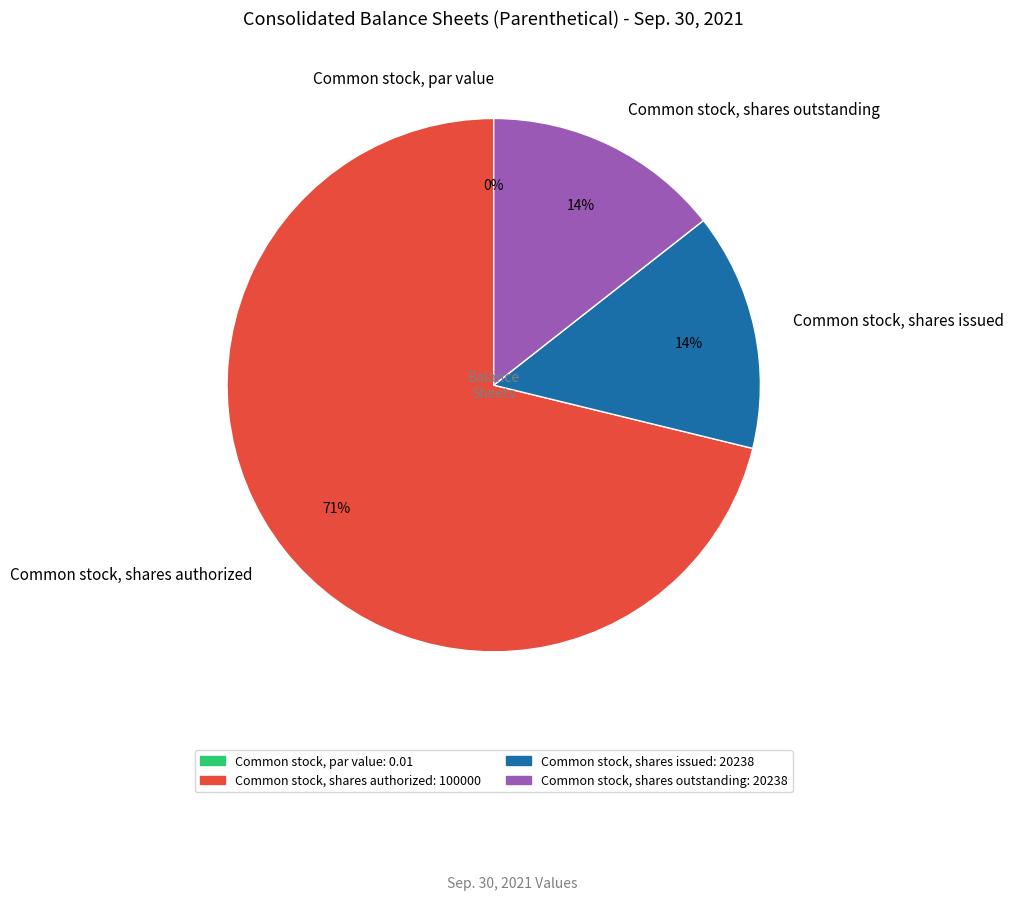

To the nearest percent, what percentage of the pie is Common stock, shares outstanding?

14%